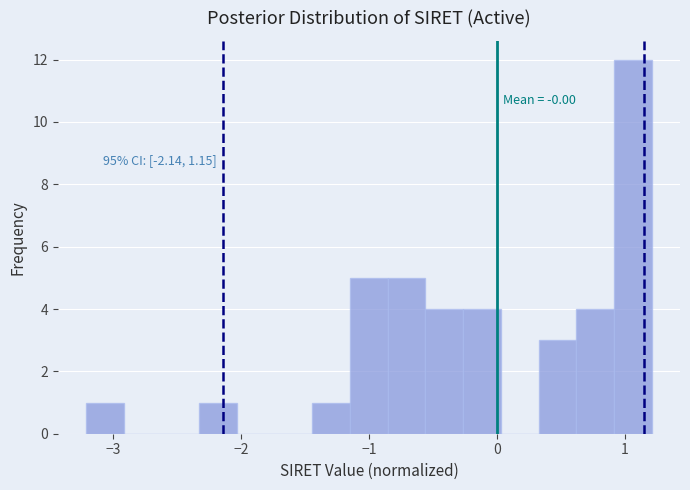

Around what value on the x-axis is the tallest bar? Give the approximate position of its centre, as read against the axis.

1.1